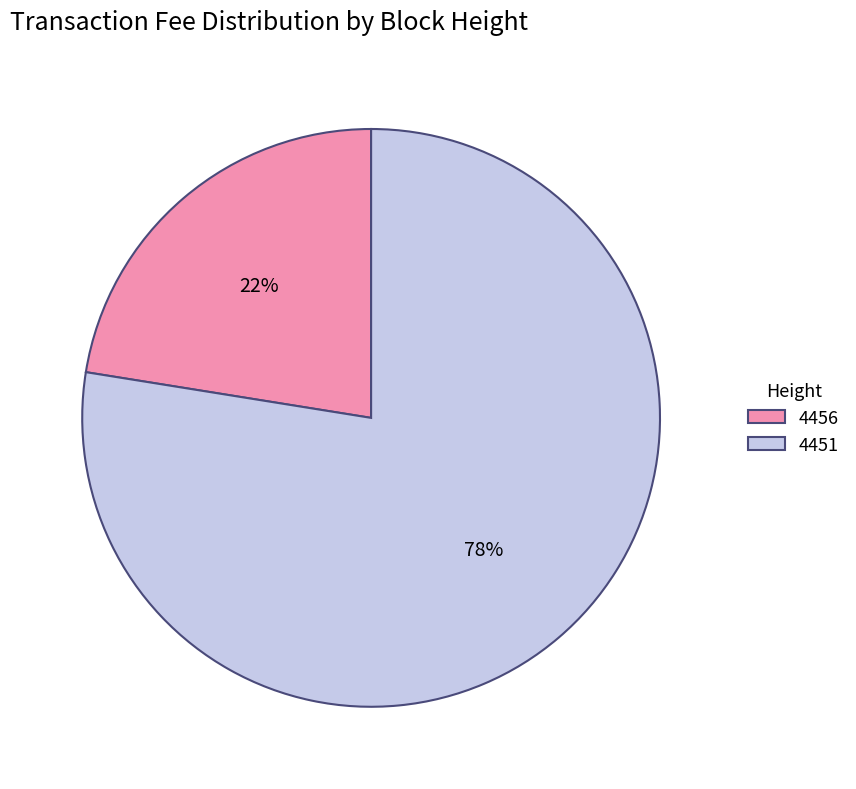

Count the number of slices in the pie.

2